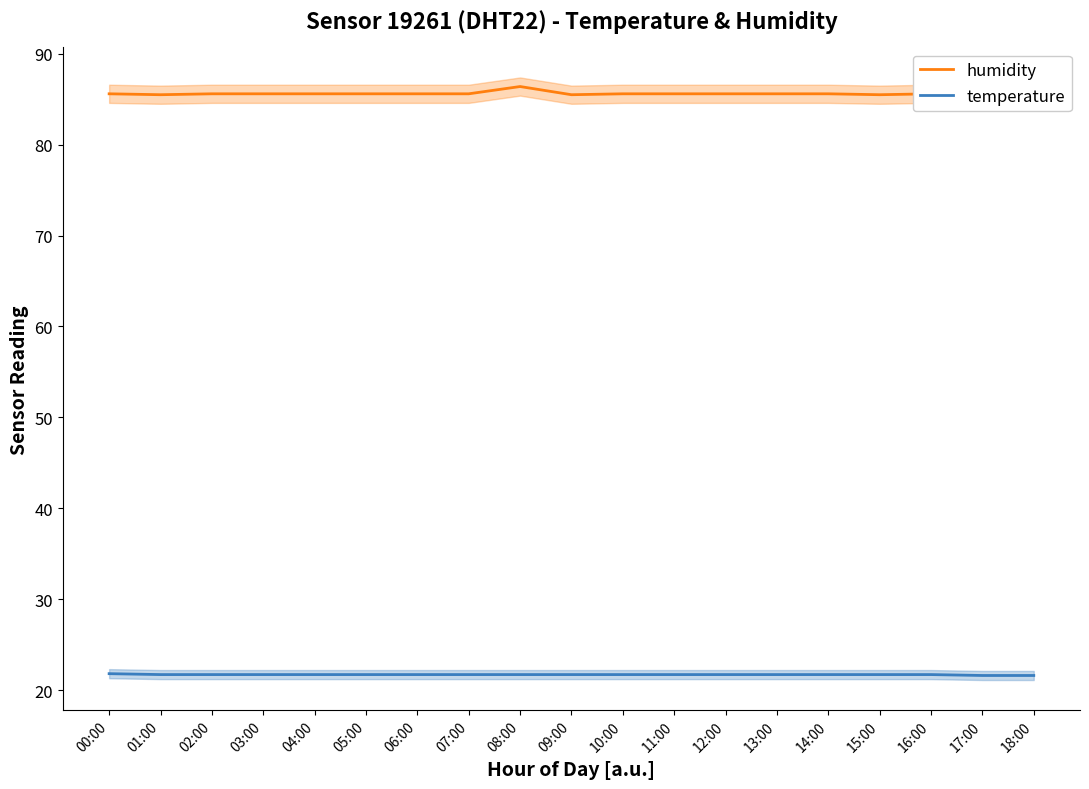

What is the difference between the humidity values at 08:00 and 07:00?

0.8